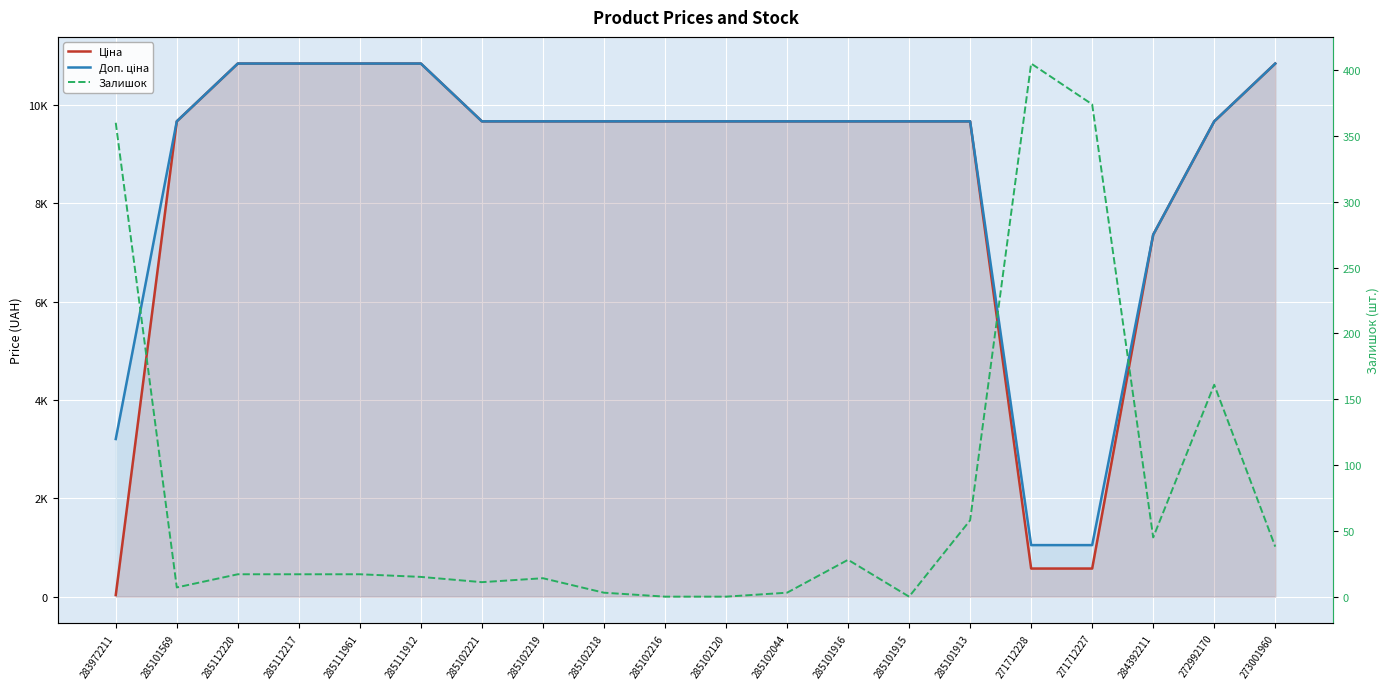

The Доп. ціна series shows 13101.3 at 285102120. True or false?

False